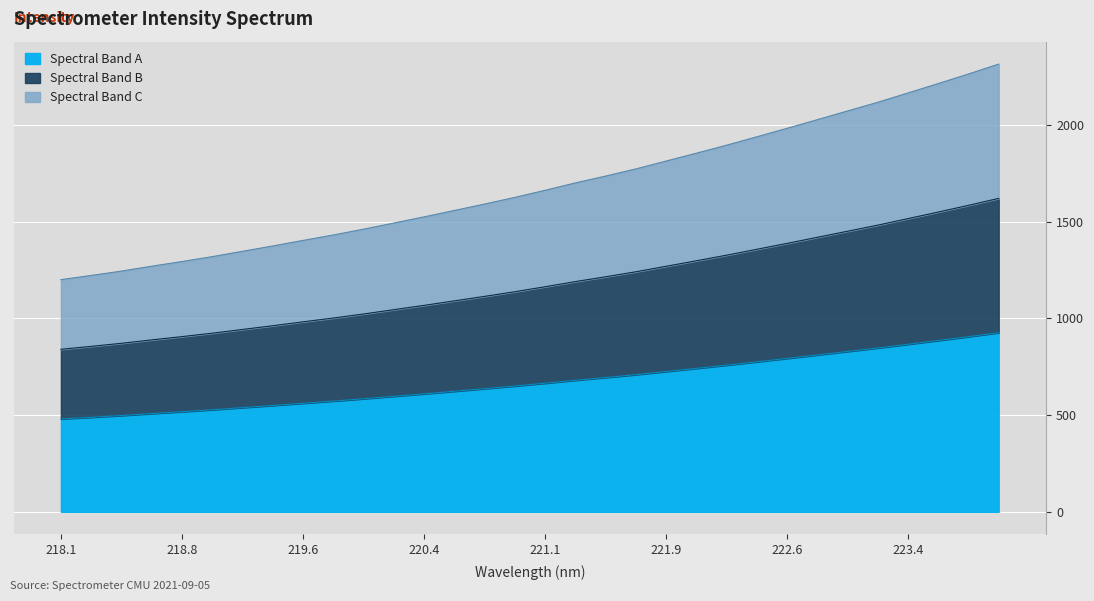

Approximately how many times larger is the value at 220.7354 compared to 221.1174?

1.0